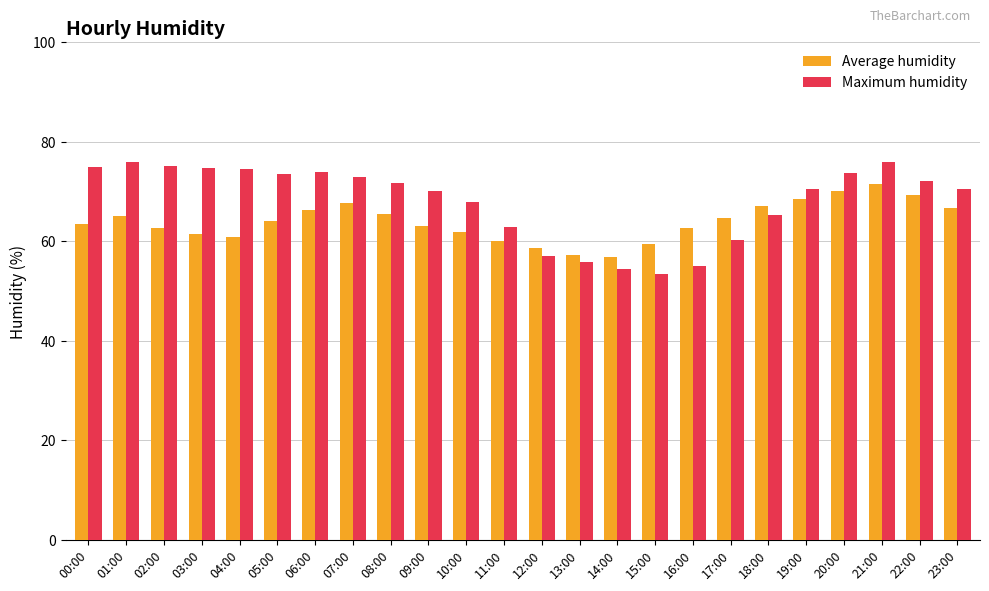

What is the sum of the Maximum humidity values at 10:00 and 01:00?

143.9